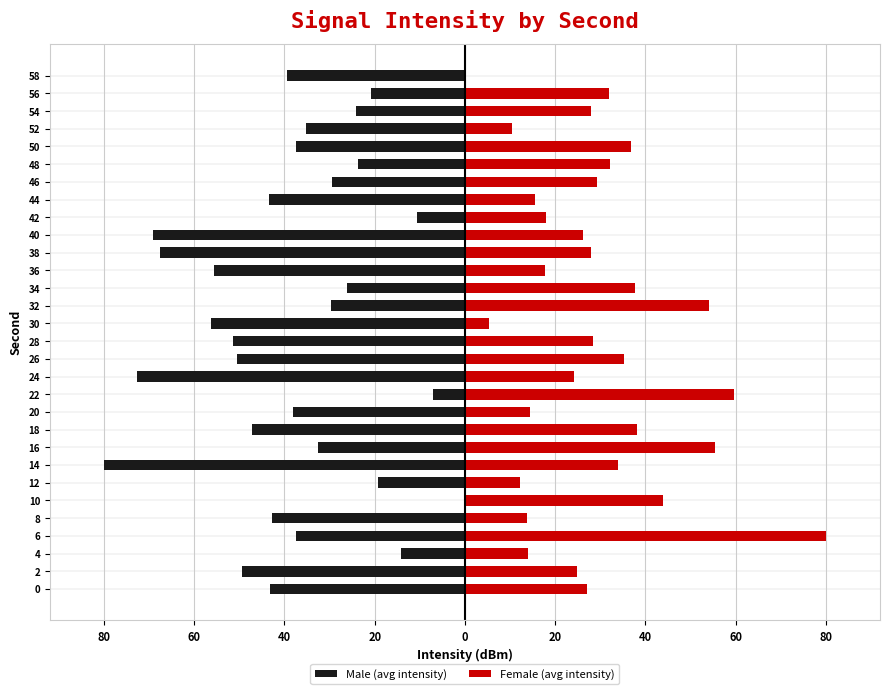

The value of Male (avg intensity) at 36 is -11.9. True or false?

False